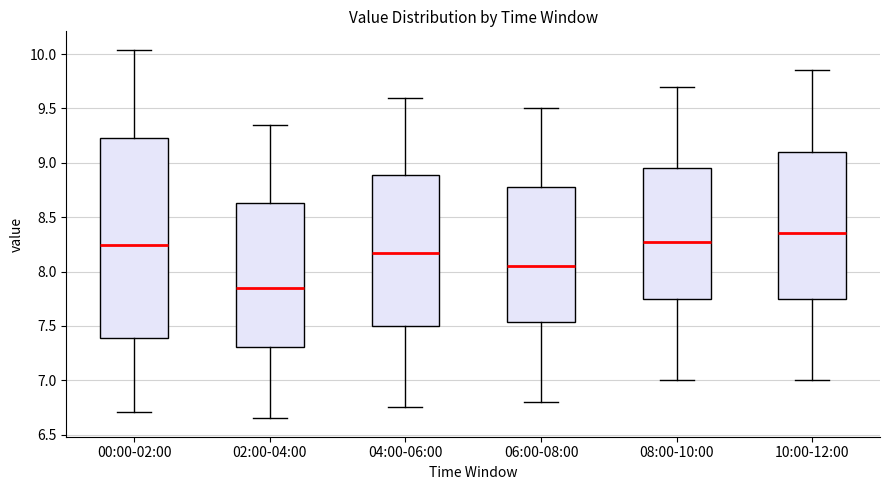

Comparing the boxes themselves (not the whiskers), which one is the tallest?

00:00-02:00